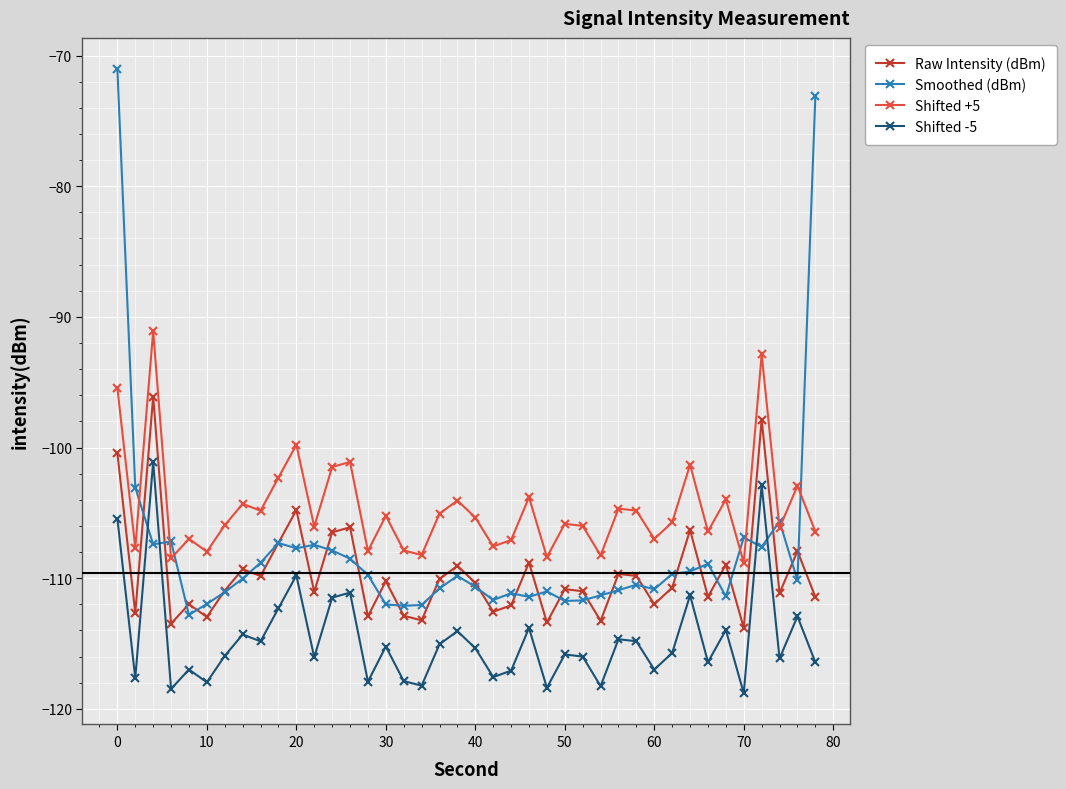

What is the minimum value for Shifted -5?

-118.8